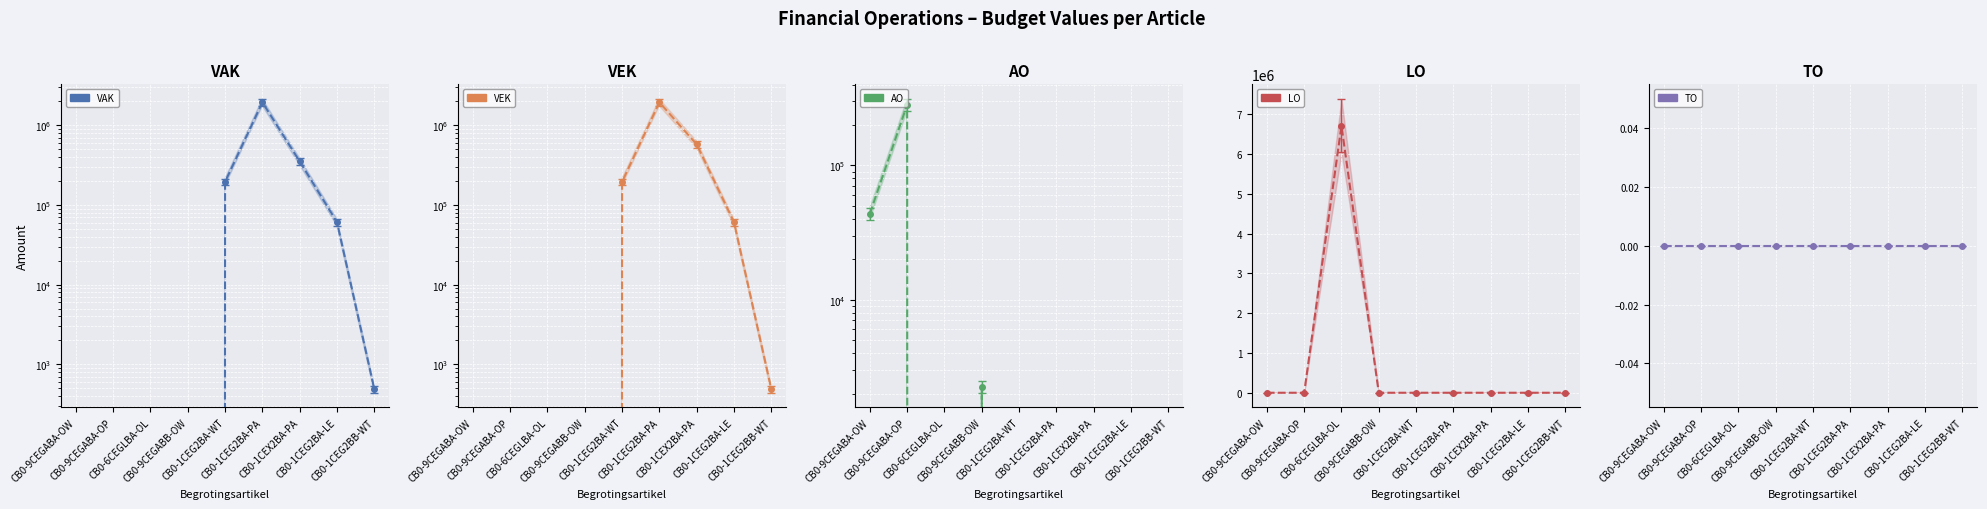

Reading left to right, what are all the values shown in this chart?

VAK: CB0-9CEGABA-OW=0	CB0-9CEGABA-OP=0	CB0-6CEGLBA-OL=0	CB0-9CEGABB-OW=0	CB0-1CEG2BA-WT=195194	CB0-1CEG2BA-PA=1938929	CB0-1CEX2BA-PA=351611	CB0-1CEG2BA-LE=60860	CB0-1CEG2BB-WT=491
VEK: CB0-9CEGABA-OW=0	CB0-9CEGABA-OP=0	CB0-6CEGLBA-OL=0	CB0-9CEGABB-OW=0	CB0-1CEG2BA-WT=195194	CB0-1CEG2BA-PA=1938929	CB0-1CEX2BA-PA=575361	CB0-1CEG2BA-LE=60860	CB0-1CEG2BB-WT=491
AO: CB0-9CEGABA-OW=43708	CB0-9CEGABA-OP=284171	CB0-6CEGLBA-OL=0	CB0-9CEGABB-OW=2252	CB0-1CEG2BA-WT=0	CB0-1CEG2BA-PA=0	CB0-1CEX2BA-PA=0	CB0-1CEG2BA-LE=0	CB0-1CEG2BB-WT=0
LO: CB0-9CEGABA-OW=0	CB0-9CEGABA-OP=0	CB0-6CEGLBA-OL=6712652	CB0-9CEGABB-OW=0	CB0-1CEG2BA-WT=0	CB0-1CEG2BA-PA=0	CB0-1CEX2BA-PA=0	CB0-1CEG2BA-LE=0	CB0-1CEG2BB-WT=0
TO: CB0-9CEGABA-OW=0	CB0-9CEGABA-OP=0	CB0-6CEGLBA-OL=0	CB0-9CEGABB-OW=0	CB0-1CEG2BA-WT=0	CB0-1CEG2BA-PA=0	CB0-1CEX2BA-PA=0	CB0-1CEG2BA-LE=0	CB0-1CEG2BB-WT=0